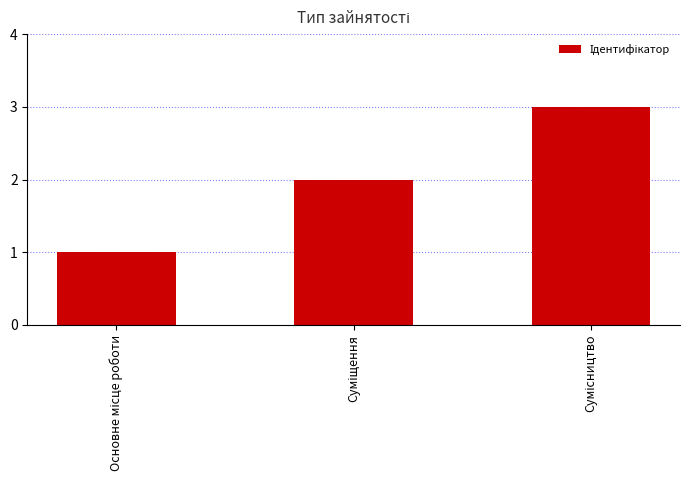

How many values are below 2?

1